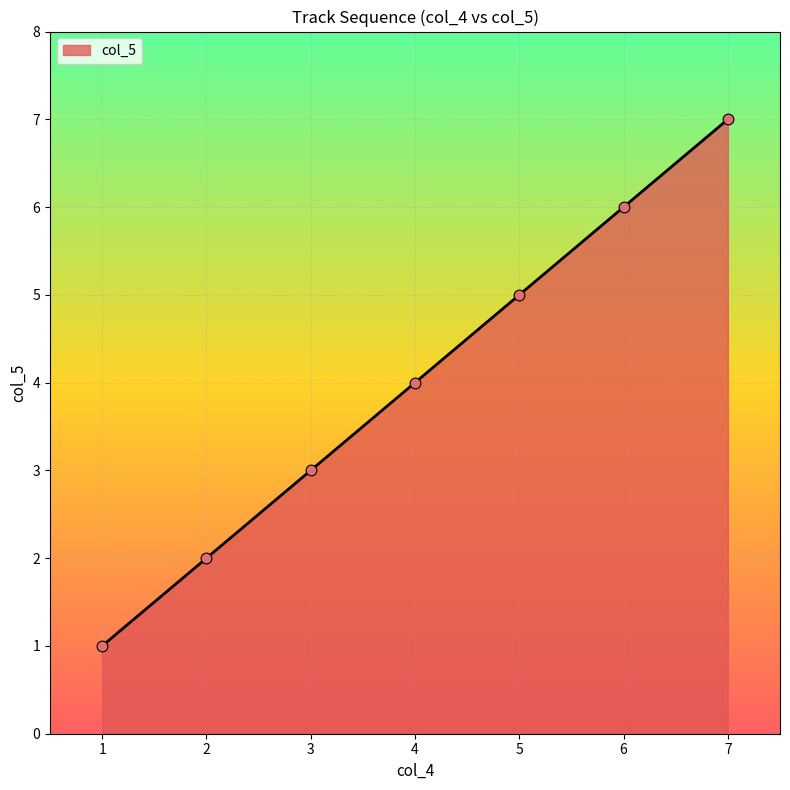

What is the change in value from 4 to 6?

+2